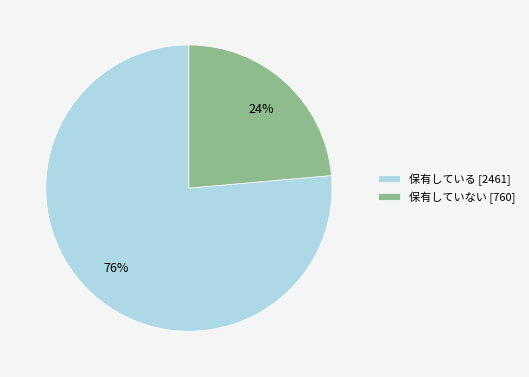

How many segments does this pie chart have?

2